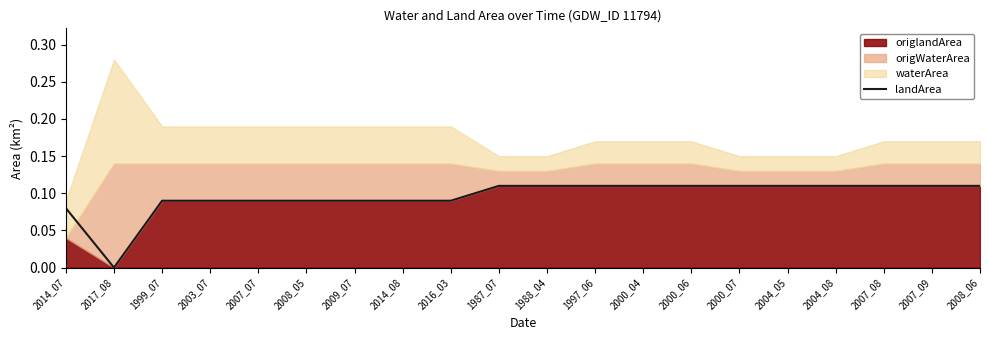

At which category does the data reach its first local valley?

2017_08